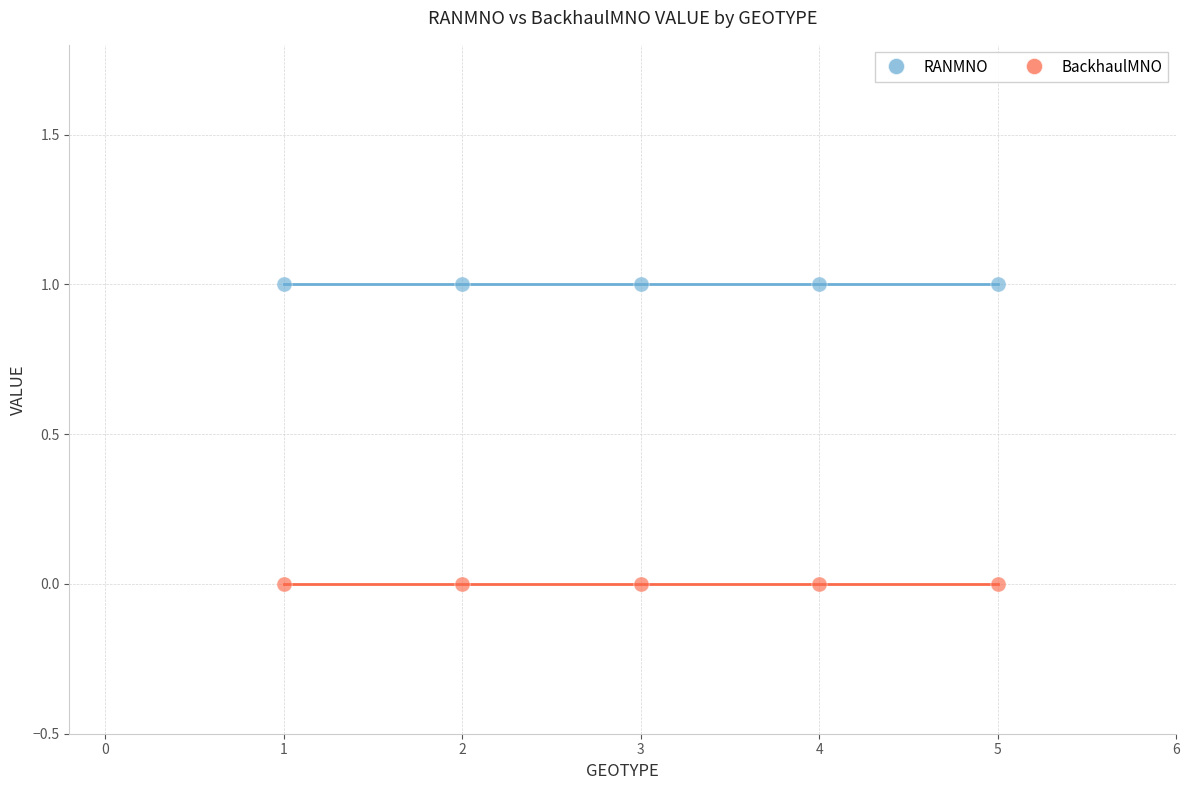

What are all the series names shown in the legend?

RANMNO, BackhaulMNO